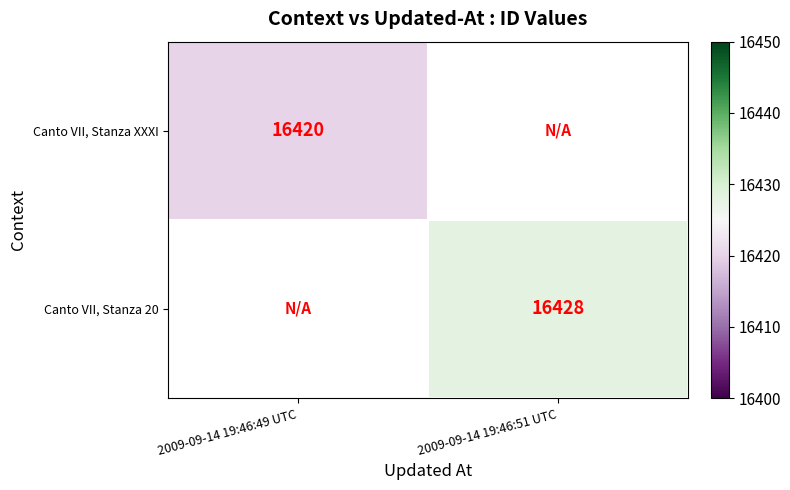

The Canto VII, Stanza 20 series shows 24085 at 2009-09-14 19:46:51 UTC. True or false?

False